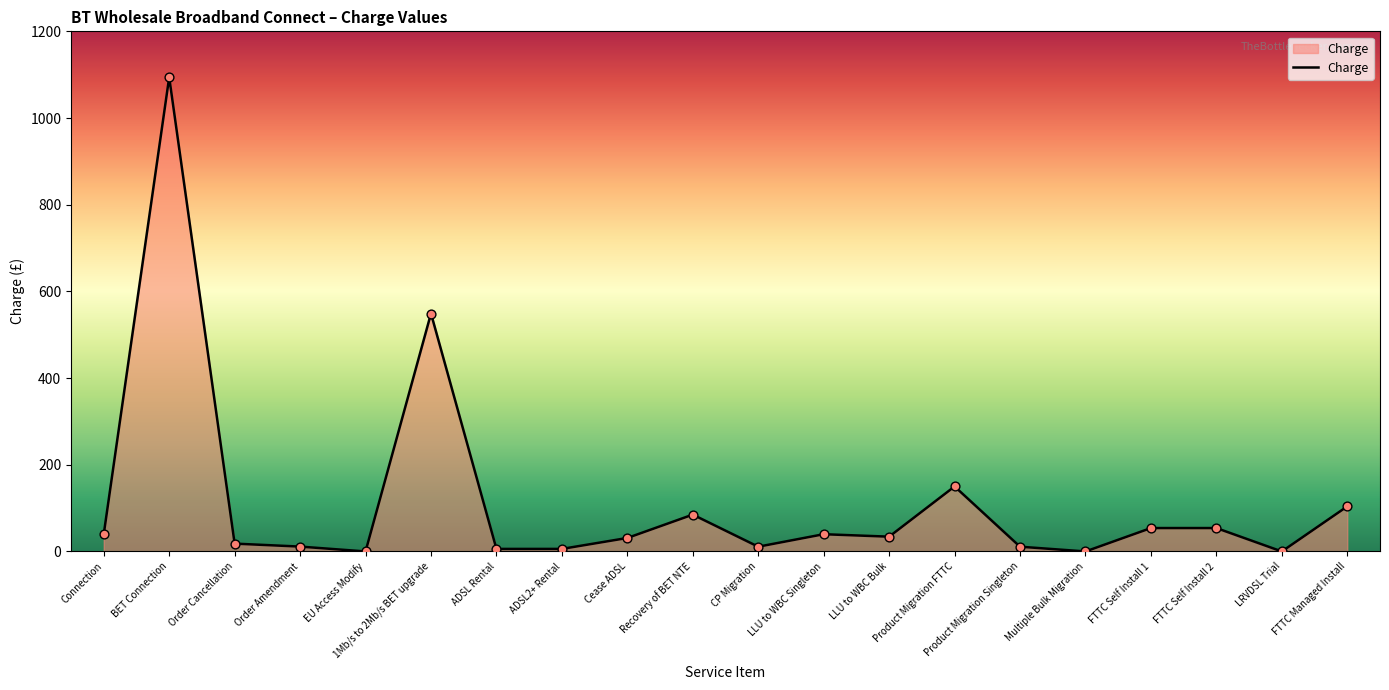

Which has a higher value, Cease ADSL or CP Migration?

Cease ADSL